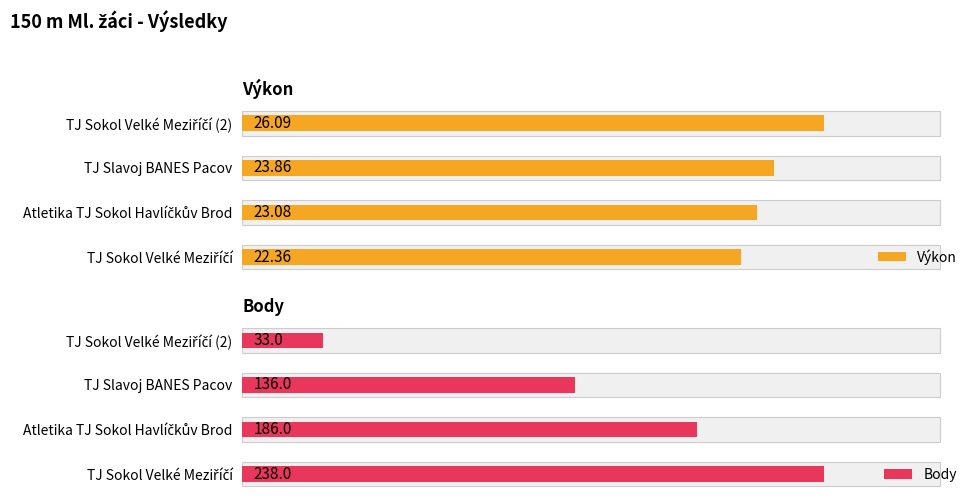

What is the lowest value of the Body series?

33.0